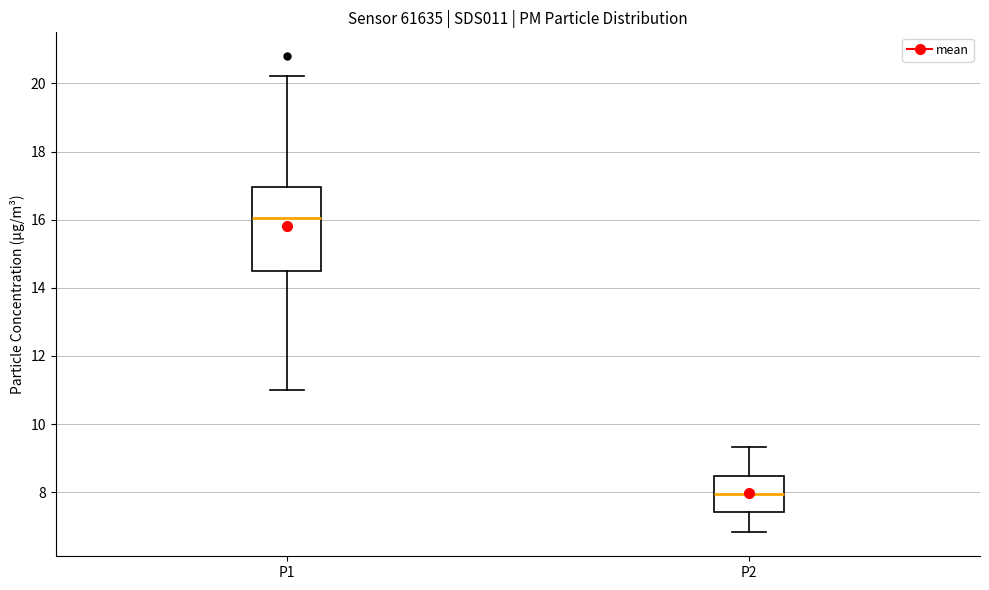

Where does the lower whisker of the box for P2 end on the y-axis? The values are not printed on the chart, so give them approximately, as read against the axis.

6.8